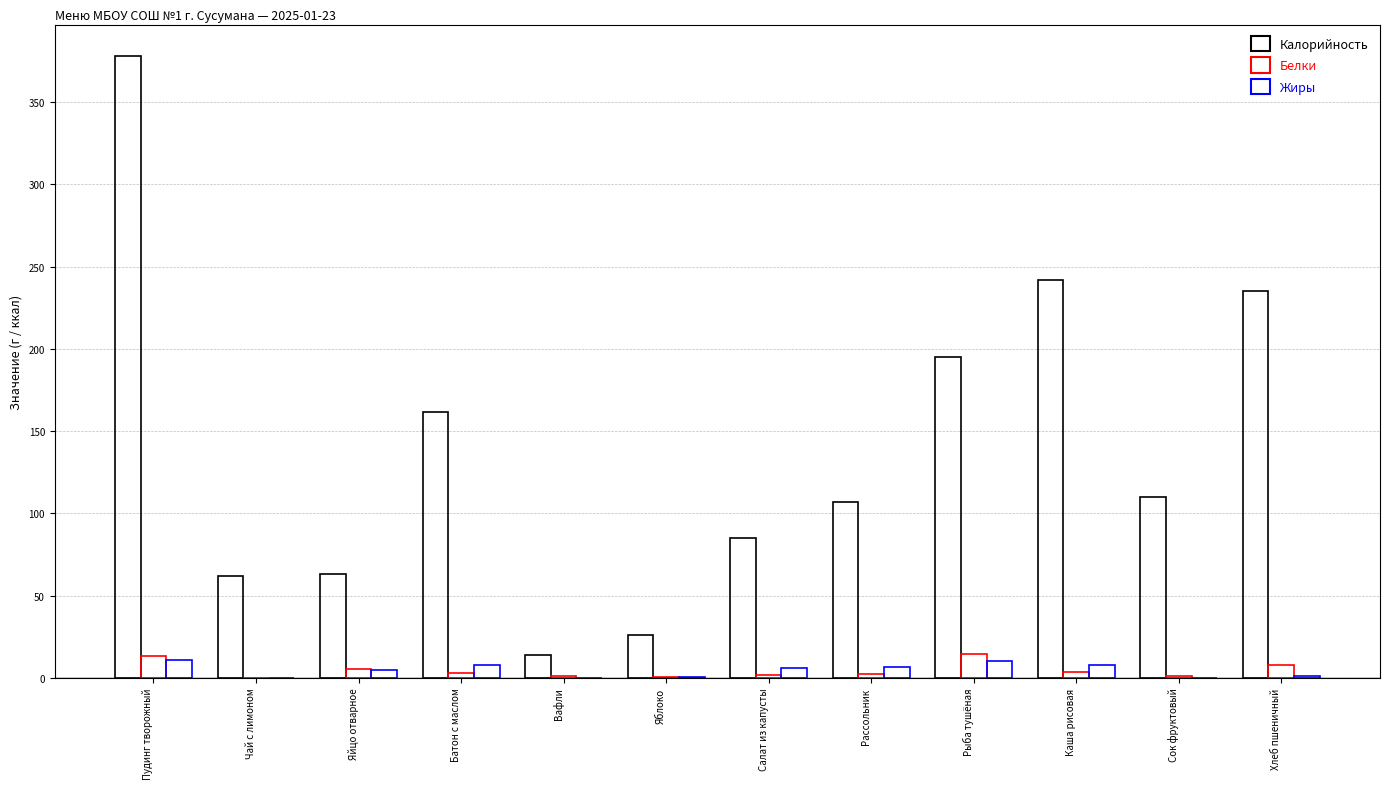

Reading left to right, list all the values displayed in this chart.

Калорийность: 378.3	62.0	63.0	161.3	13.7	25.8	85.0	107.0	195.0	242.0	110.0	235.0
Белки: 13.0	0.1	5.1	3.1	1.1	0.6	1.4	2.2	14.2	3.8	0.8	7.9
Жиры: 10.7	0.0	4.6	7.6	0.1	0.6	6.0	6.3	10.2	7.8	0.2	1.0